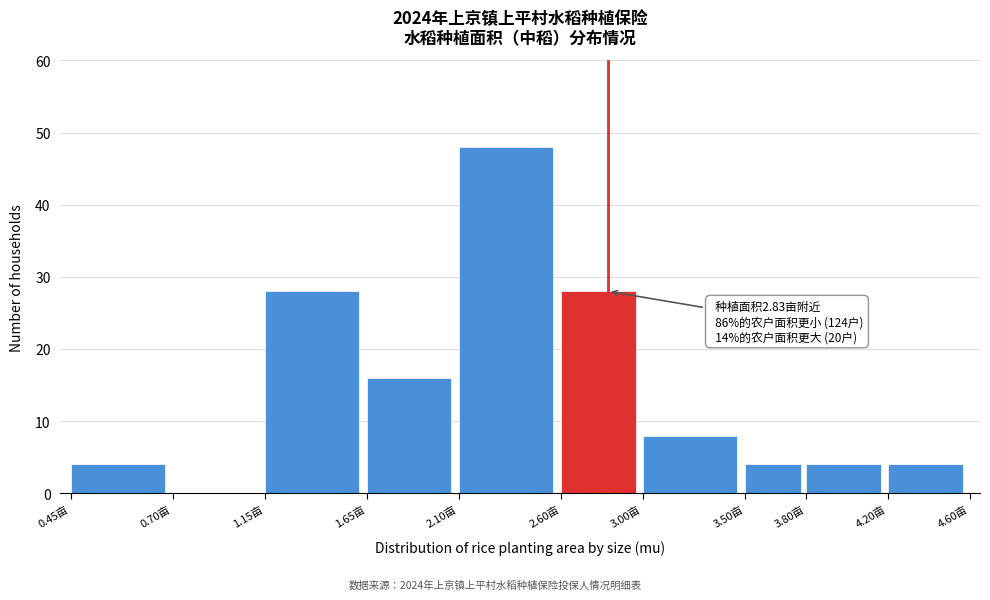

Reading left to right, list all the values displayed in this chart.

0.45亩=4	0.70亩=0	1.15亩=28	1.65亩=16	2.10亩=48	2.60亩=28	3.00亩=8	3.50亩=4	3.80亩=4	4.20亩=4